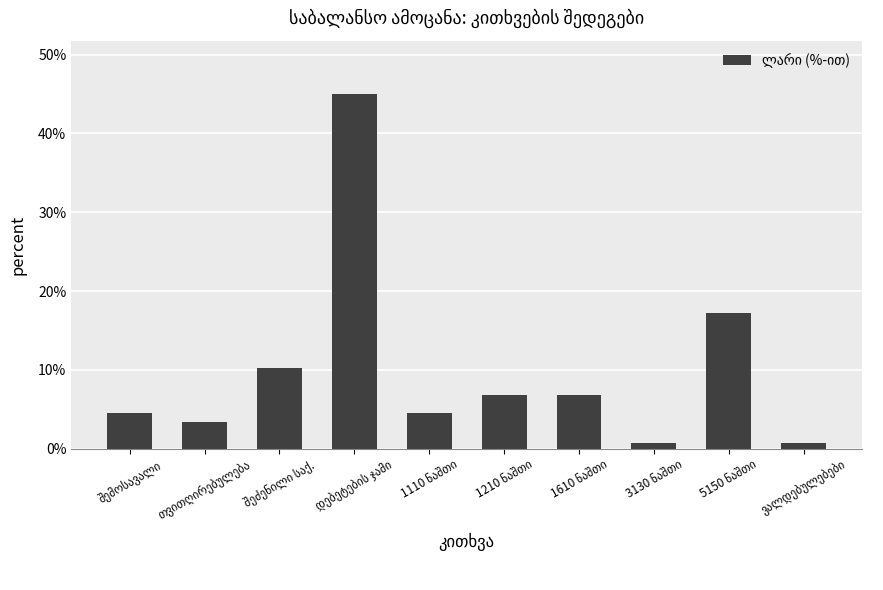

What is the sum of all values?

100.0